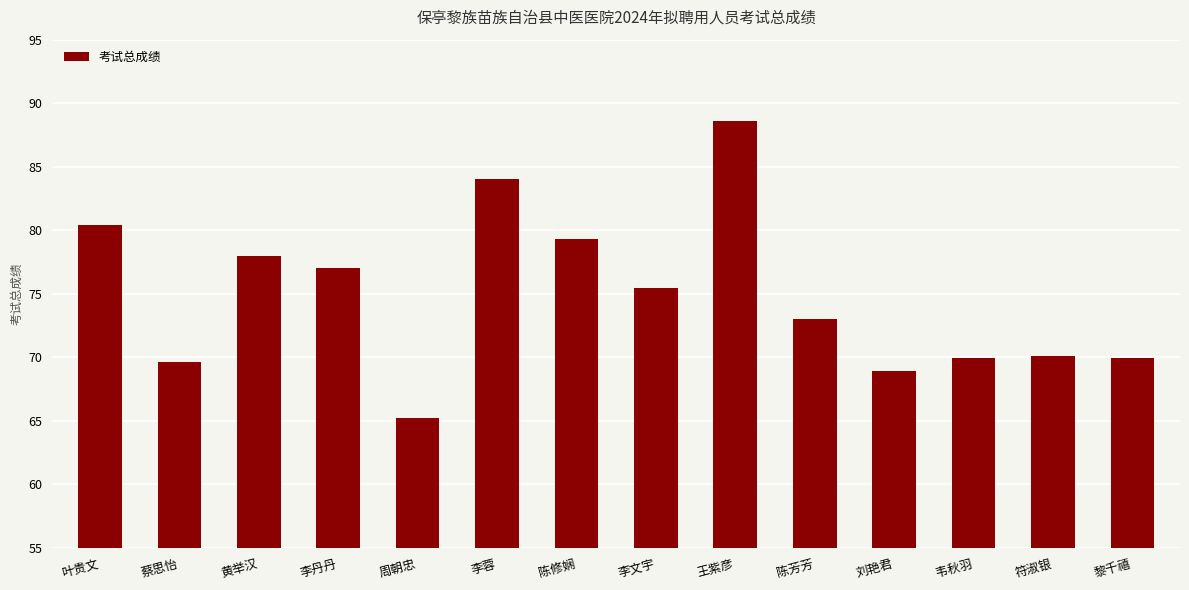

What is the difference between the maximum and minimum values?

23.4